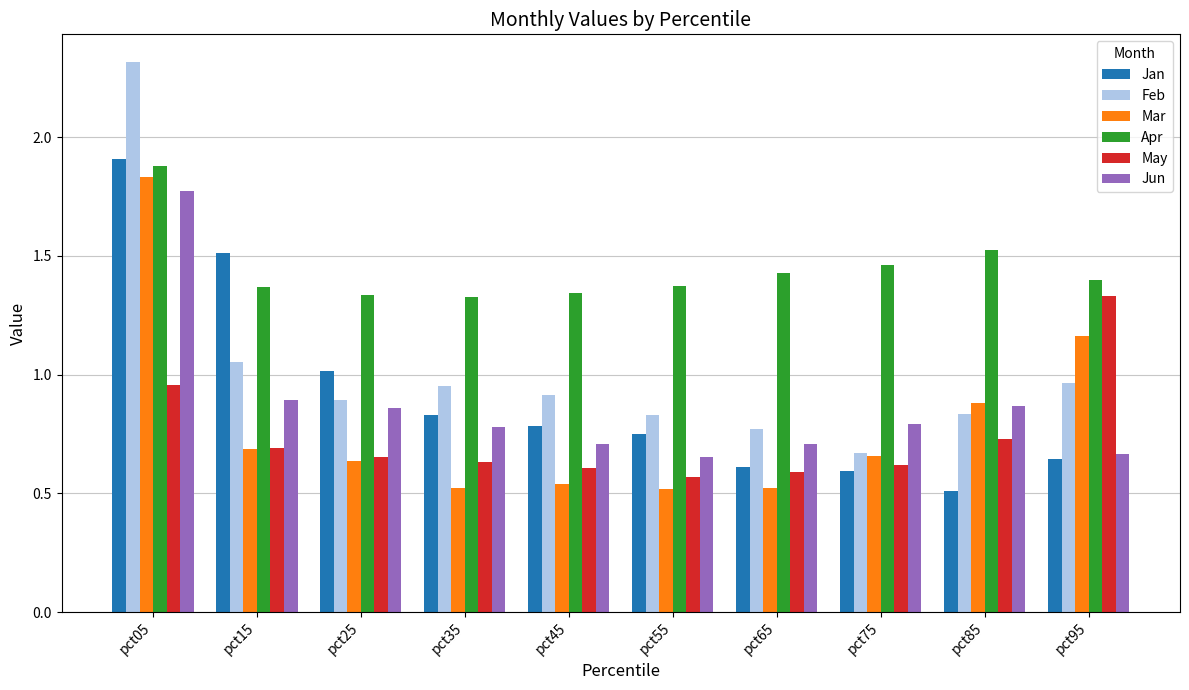

What are all the series names shown in the legend?

Jan, Feb, Mar, Apr, May, Jun